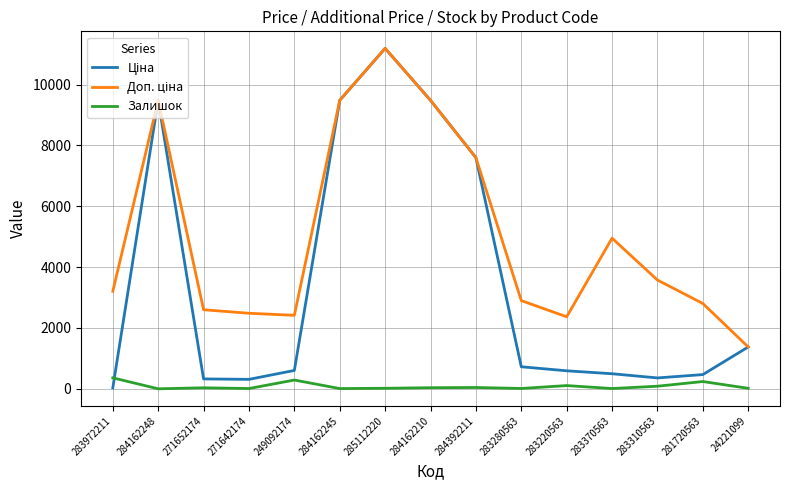

What is the greatest value displayed?

11188.2